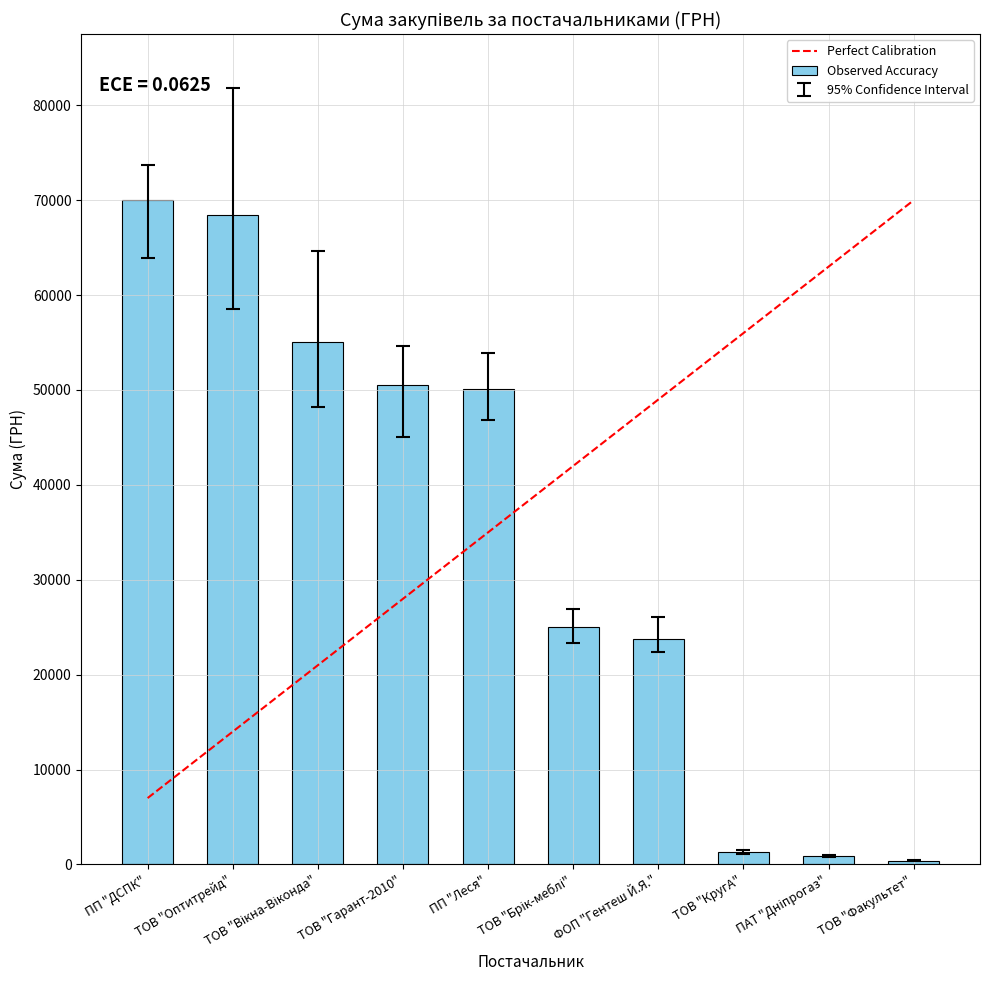

What is the maximum value shown in the chart?

69984.0